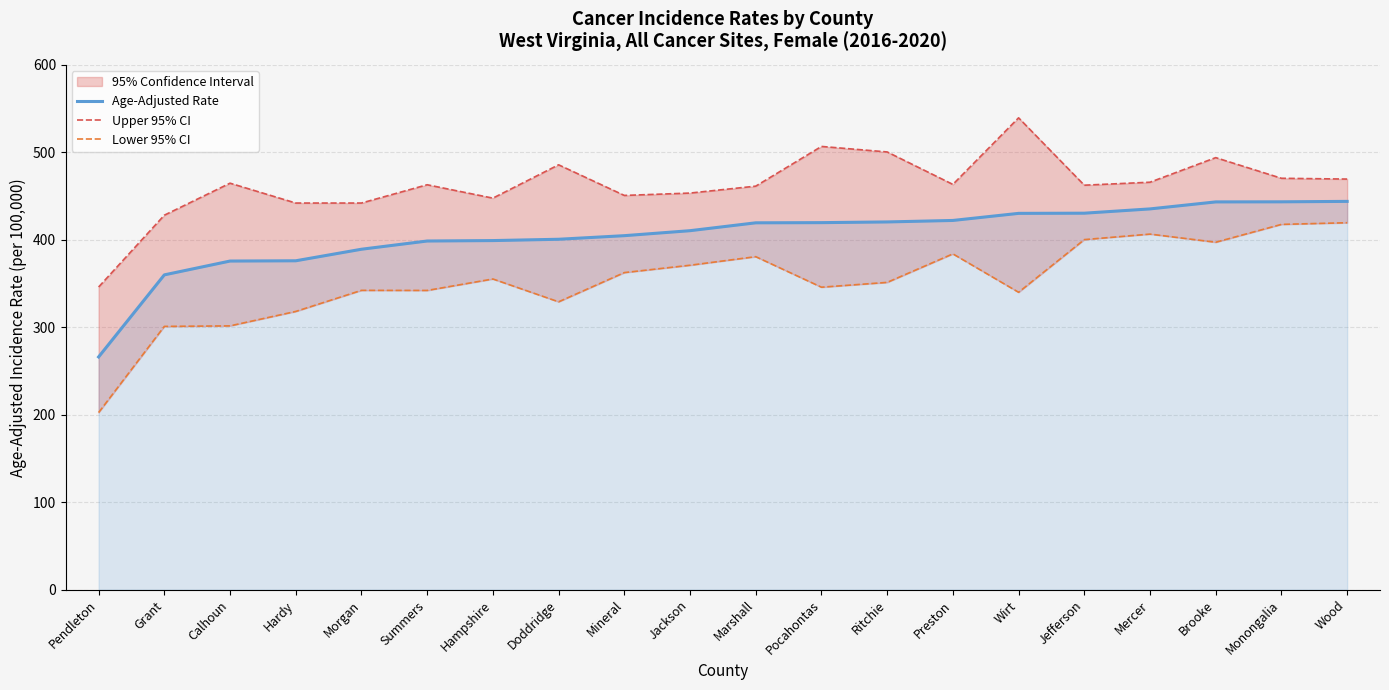

Reading left to right, extract all data points from this chart.

Age-Adjusted Rate: Pendleton=266.1	Grant=359.9	Calhoun=375.7	Hardy=376.0	Morgan=389.2	Summers=398.6	Hampshire=399.1	Doddridge=400.6	Mineral=404.7	Jackson=410.4	Marshall=419.4	Pocahontas=419.6	Ritchie=420.4	Preston=422.1	Wirt=430.2	Jefferson=430.4	Mercer=435.3	Brooke=443.3	Monongalia=443.4	Wood=443.9
Upper 95% CI: Pendleton=346.0	Grant=428.1	Calhoun=464.7	Hardy=442.0	Morgan=442.0	Summers=462.9	Hampshire=447.6	Doddridge=485.7	Mineral=450.7	Jackson=453.4	Marshall=461.3	Pocahontas=506.7	Ritchie=500.4	Preston=463.3	Wirt=539.4	Jefferson=462.4	Mercer=465.8	Brooke=493.9	Monongalia=470.3	Wood=469.4
Lower 95% CI: Pendleton=202.5	Grant=301.0	Calhoun=301.6	Hardy=318.1	Morgan=342.2	Summers=342.1	Hampshire=355.2	Doddridge=329.1	Mineral=362.5	Jackson=370.9	Marshall=380.7	Pocahontas=345.8	Ritchie=351.3	Preston=383.9	Wirt=340.0	Jefferson=400.2	Mercer=406.5	Brooke=397.2	Monongalia=417.6	Wood=419.5